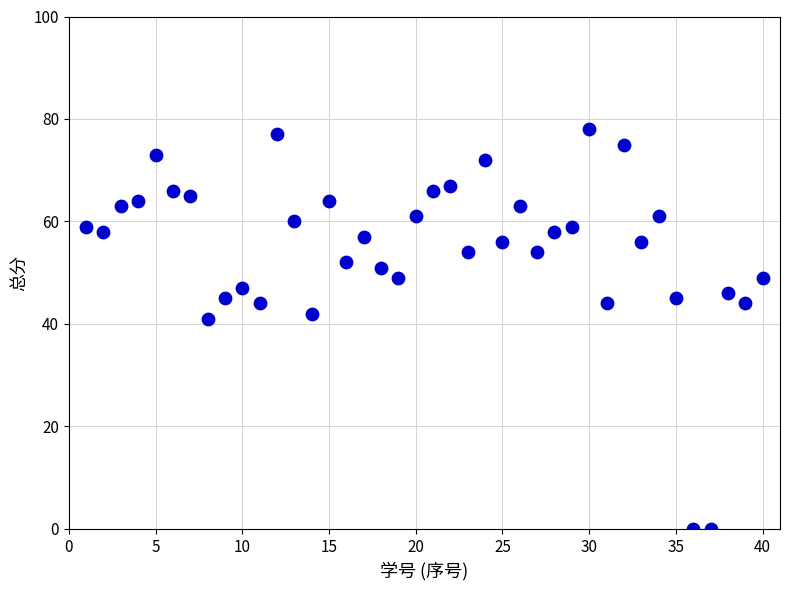

What Y value in the scatter plot is closest to 39?

41